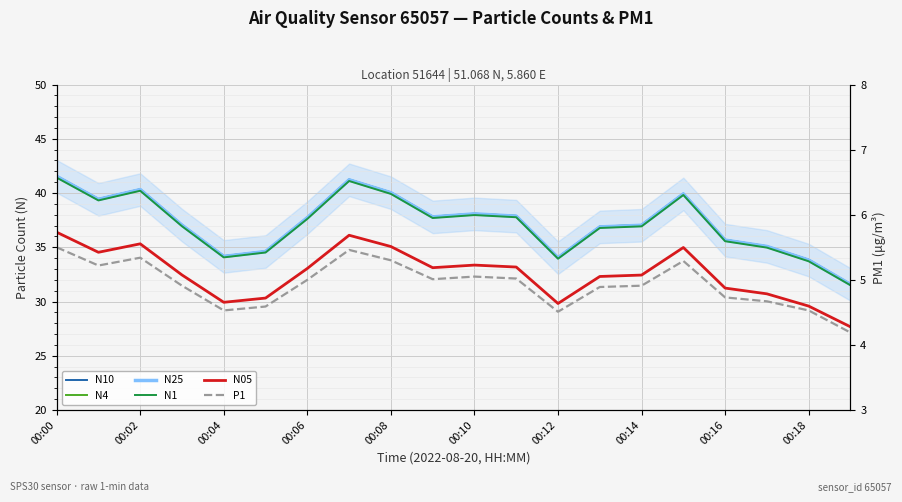

Where is N1 nearest to the value 36?

00:16